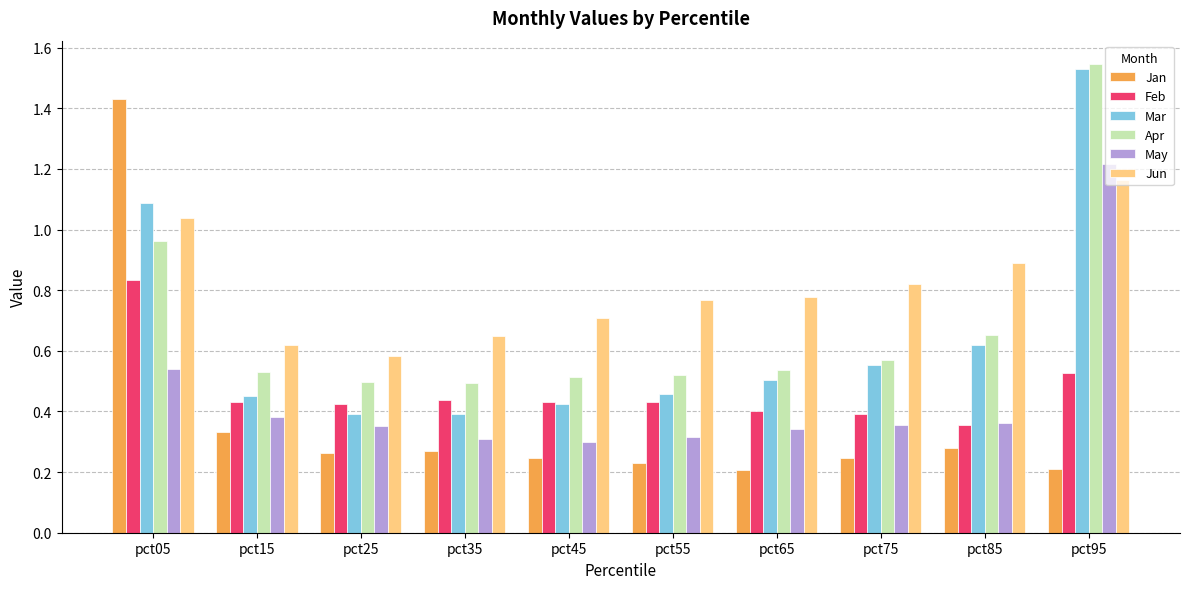

Does the chart contain any negative values?

No